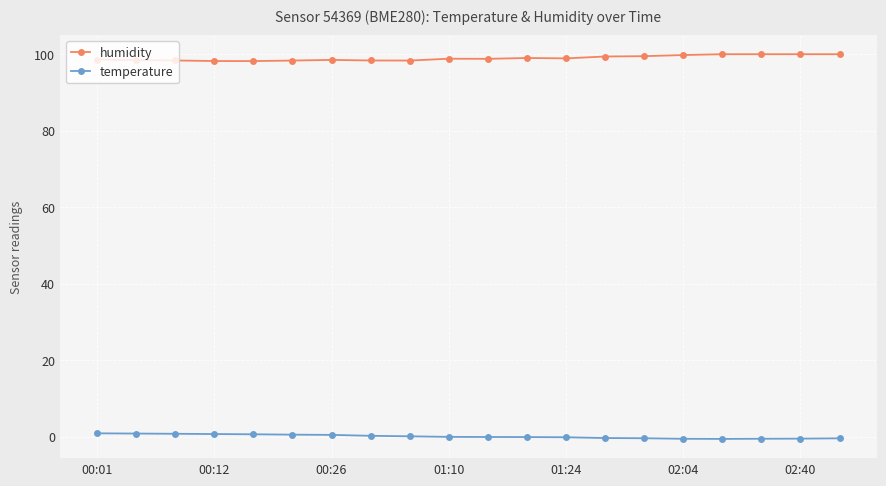

How many categories are shown in the chart?

20